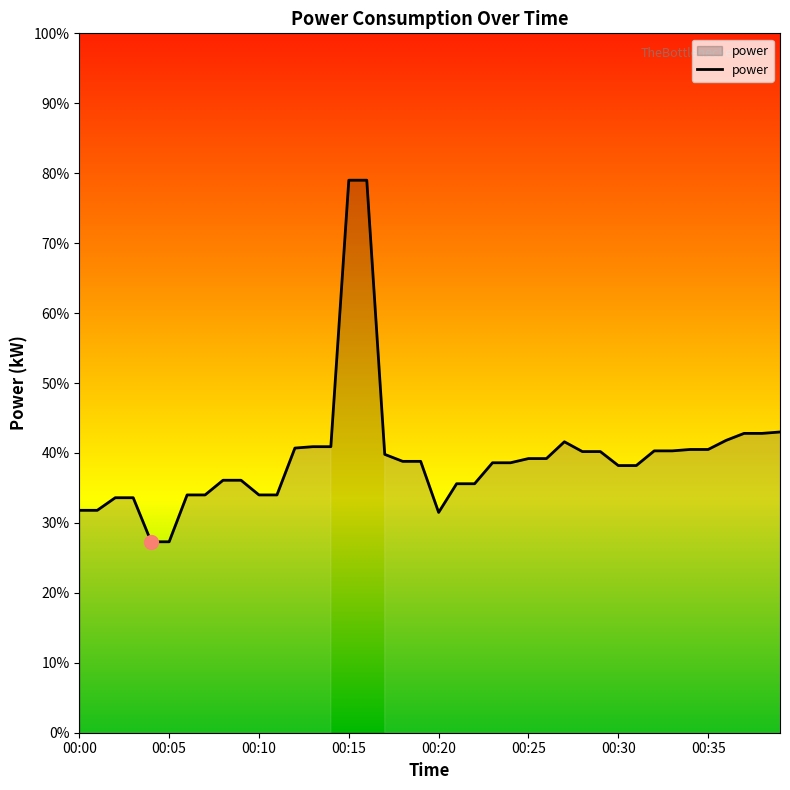

Does the chart display data point markers on the line(s)?

No